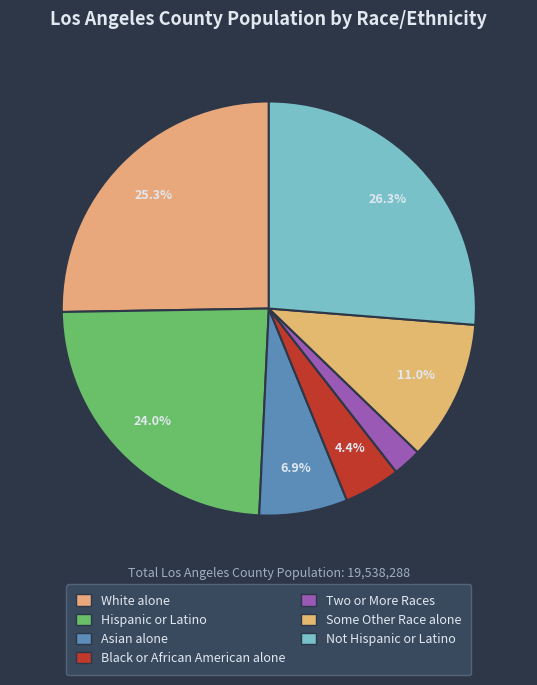

Is it true that Hispanic or Latino is 24% of the pie?

True